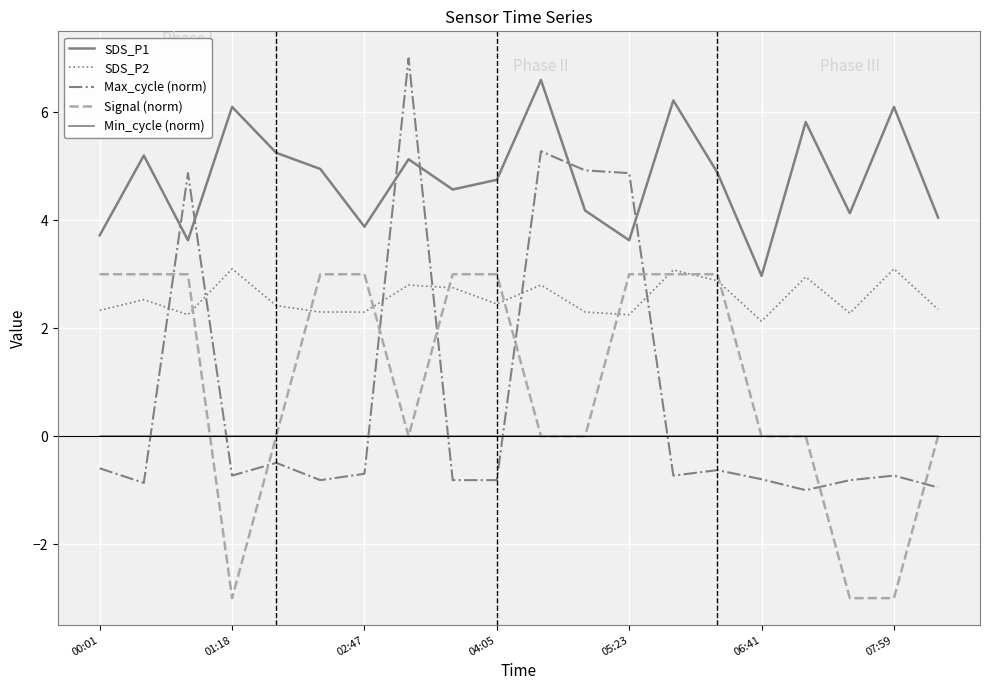

Which series has the largest total across all categories?

SDS_P1